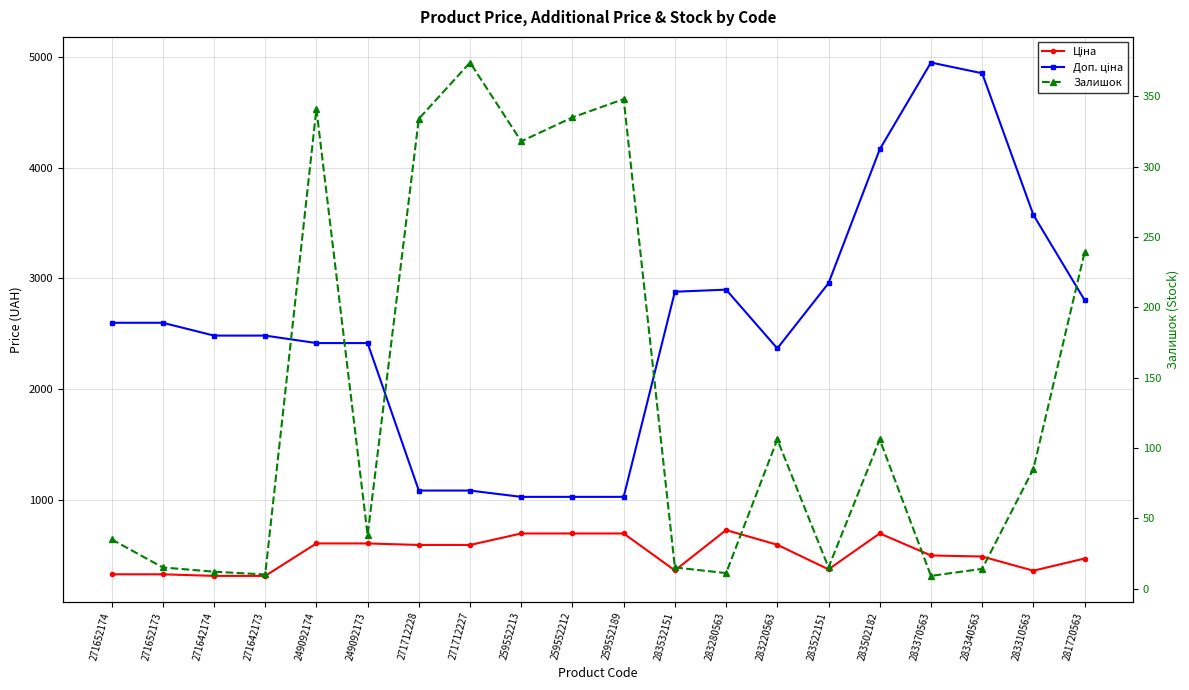

The value of Залишок at 283340563 is 23.2. True or false?

False